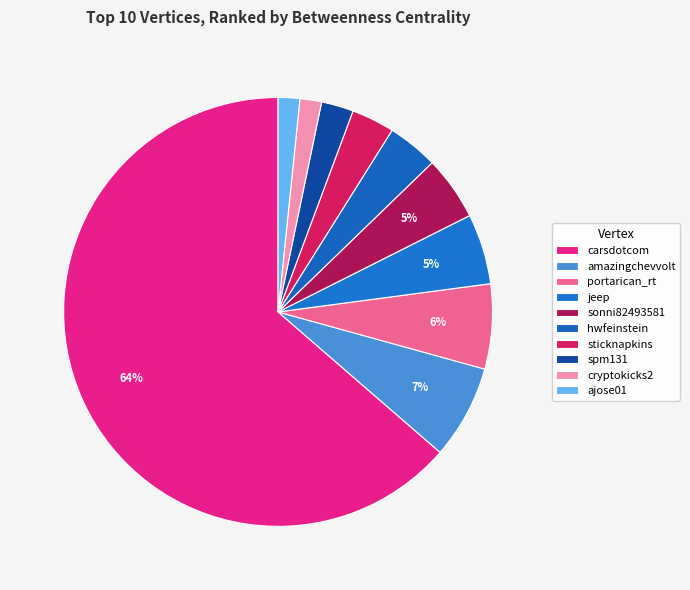

How many segments does this pie chart have?

10